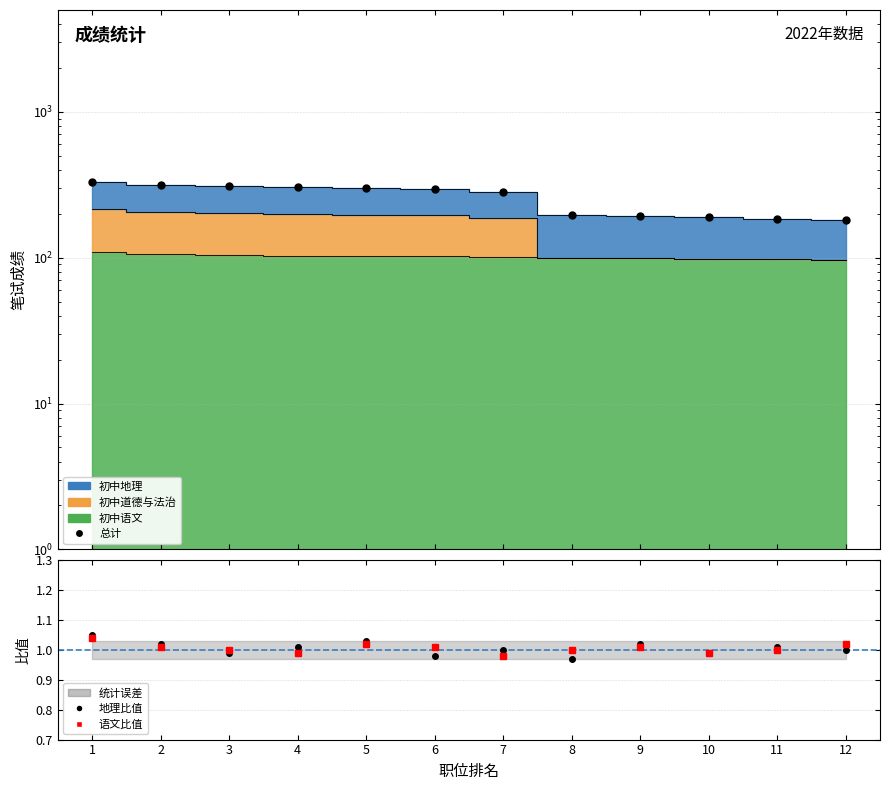

How many values in the 语文比值 series exceed 1?

6